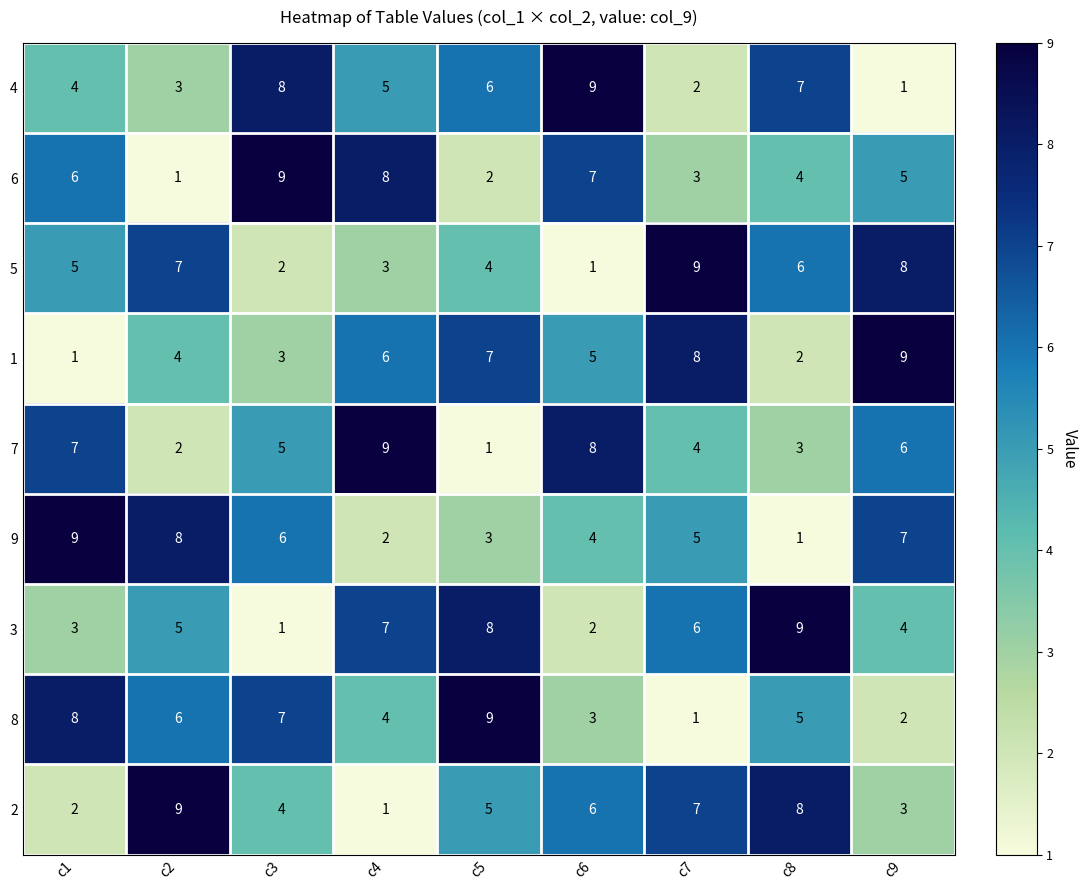

Rank the series at c7 from lowest to highest value.

8, 4, 6, 7, 9, 3, 2, 1, 5